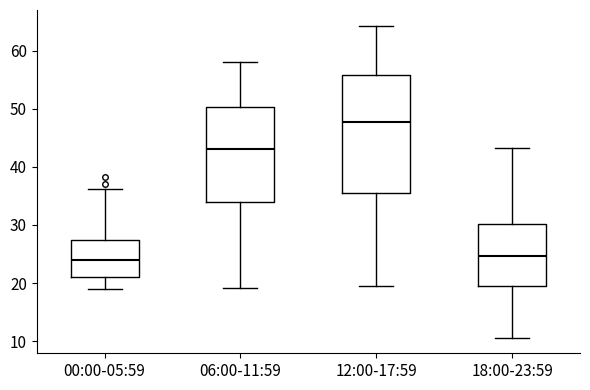

Comparing the boxes themselves (not the whiskers), which one is the tallest?

12:00-17:59